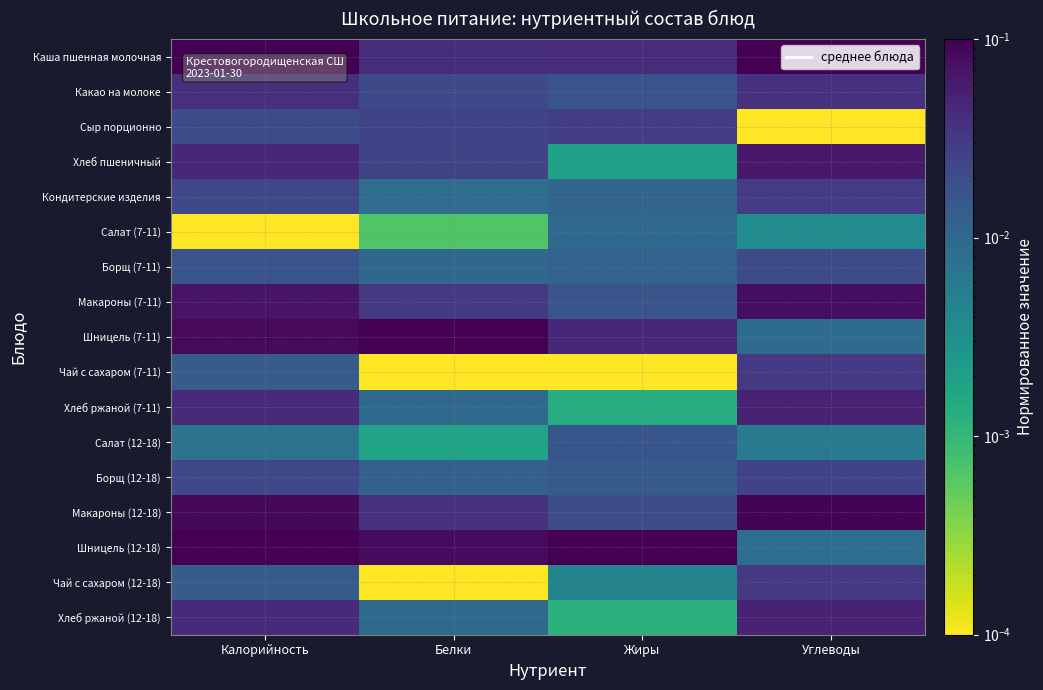

Reading left to right, transcribe all the data shown in this chart.

Каша пшенная молочная: Калорийность=0.1	Белки=0.0	Жиры=0.0	Углеводы=0.1
Какао на молоке: Калорийность=0.0	Белки=0.0	Жиры=0.0	Углеводы=0.0
Сыр порционно: Калорийность=0.0	Белки=0.0	Жиры=0.0	Углеводы=0.0
Хлеб пшеничный: Калорийность=0.0	Белки=0.0	Жиры=0.0	Углеводы=0.1
Кондитерские изделия: Калорийность=0.0	Белки=0.0	Жиры=0.0	Углеводы=0.0
Салат (7-11): Калорийность=0.0	Белки=0.0	Жиры=0.0	Углеводы=0.0
Борщ (7-11): Калорийность=0.0	Белки=0.0	Жиры=0.0	Углеводы=0.0
Макароны (7-11): Калорийность=0.1	Белки=0.0	Жиры=0.0	Углеводы=0.1
Шницель (7-11): Калорийность=0.1	Белки=0.1	Жиры=0.0	Углеводы=0.0
Чай с сахаром (7-11): Калорийность=0.0	Белки=0.0	Жиры=0.0	Углеводы=0.0
Хлеб ржаной (7-11): Калорийность=0.0	Белки=0.0	Жиры=0.0	Углеводы=0.1
Салат (12-18): Калорийность=0.0	Белки=0.0	Жиры=0.0	Углеводы=0.0
Борщ (12-18): Калорийность=0.0	Белки=0.0	Жиры=0.0	Углеводы=0.0
Макароны (12-18): Калорийность=0.1	Белки=0.0	Жиры=0.0	Углеводы=0.1
Шницель (12-18): Калорийность=0.1	Белки=0.1	Жиры=0.1	Углеводы=0.0
Чай с сахаром (12-18): Калорийность=0.0	Белки=0.0	Жиры=0.0	Углеводы=0.0
Хлеб ржаной (12-18): Калорийность=0.0	Белки=0.0	Жиры=0.0	Углеводы=0.1